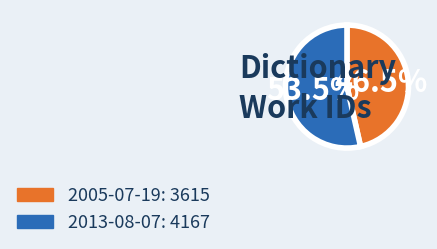

Between 2013-08-07 and 2005-07-19, which is larger?

2013-08-07